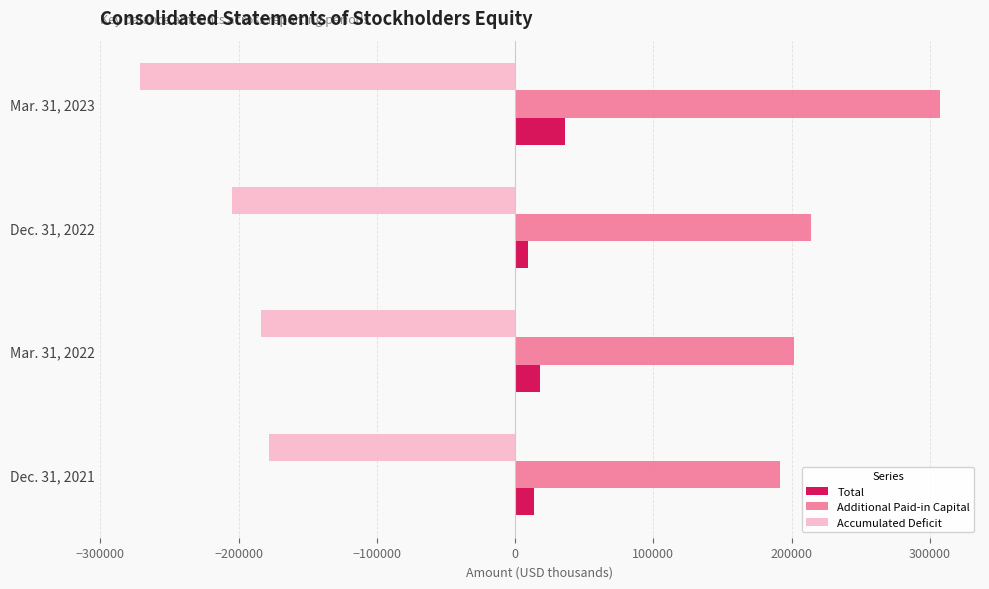

What is the difference between the maximum and second lowest values in the Additional Paid-in Capital series?

105525